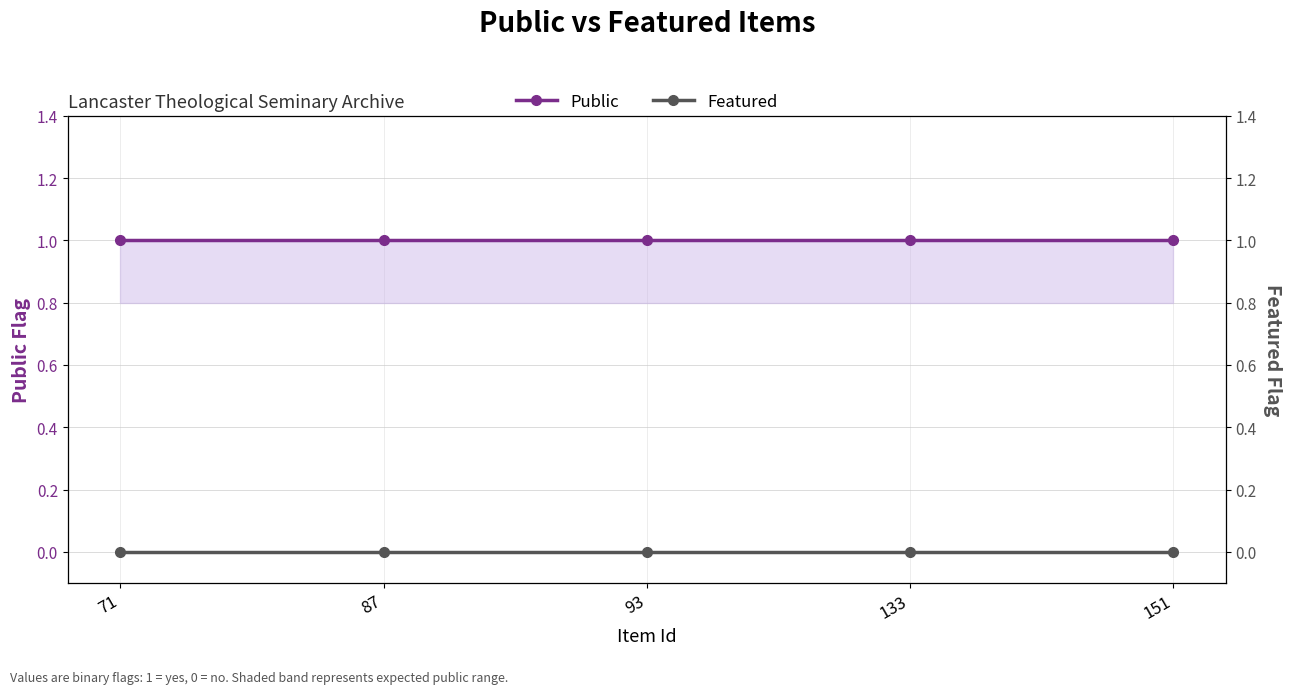

Which label corresponds to the largest value in the chart?

71